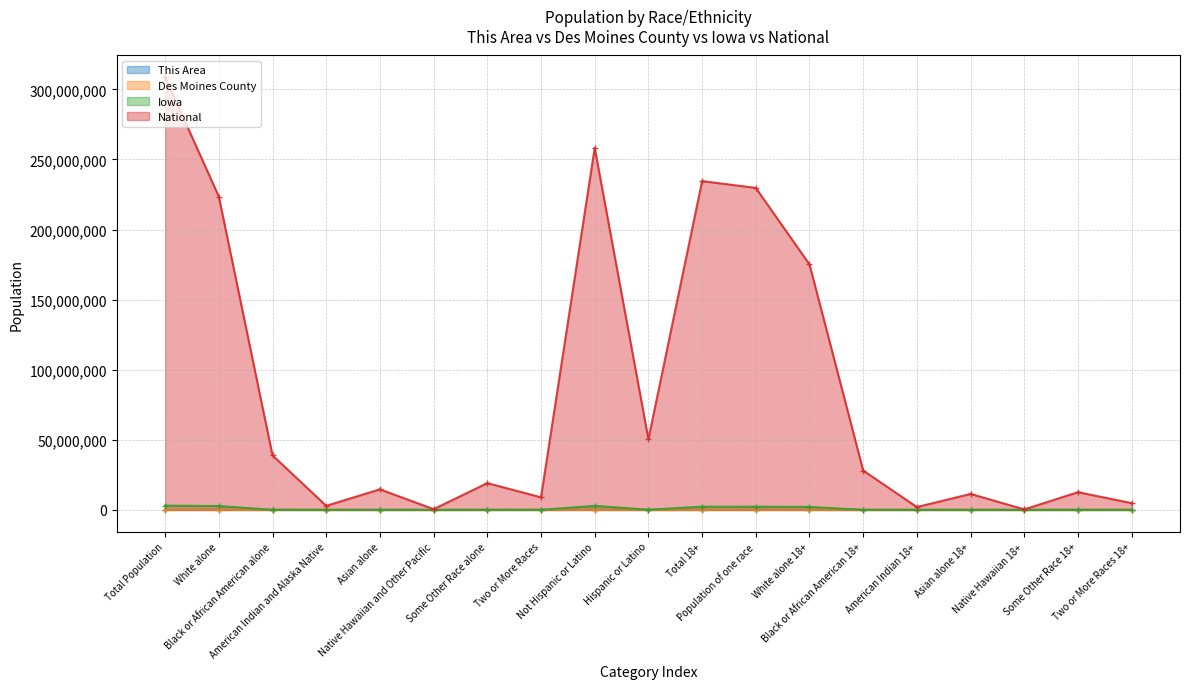

In This Area, how many points are higher than both neighbors (excluding endpoints)?

4